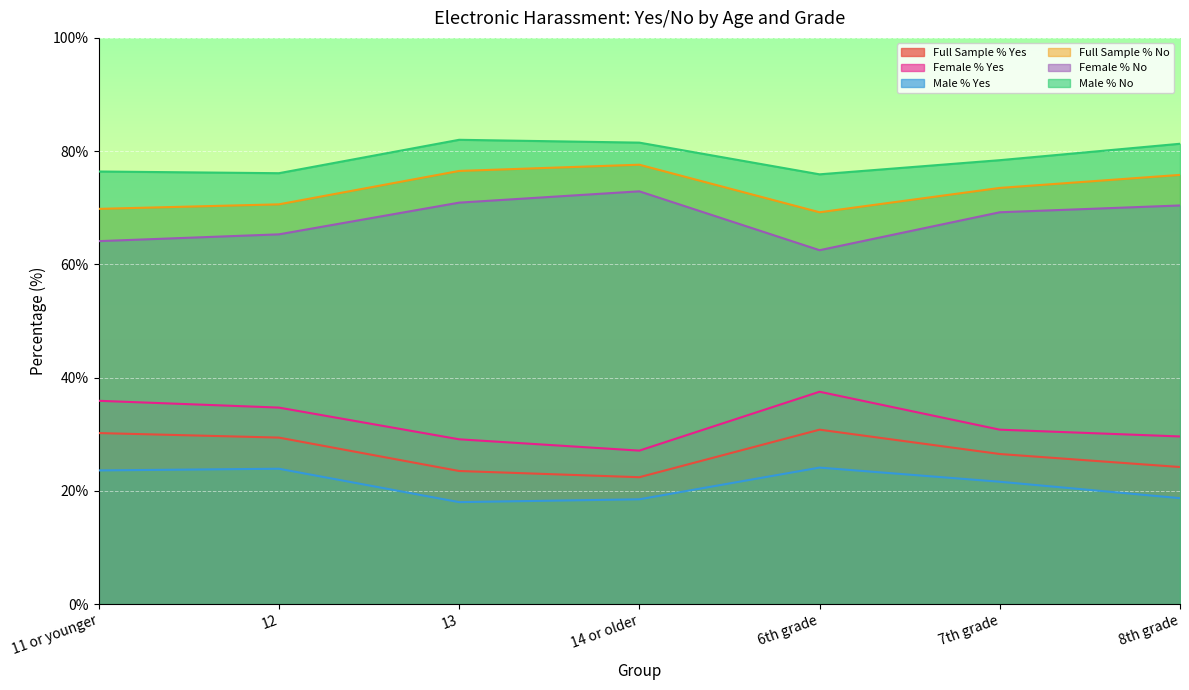

What is the maximum value for Male % No?

82.0